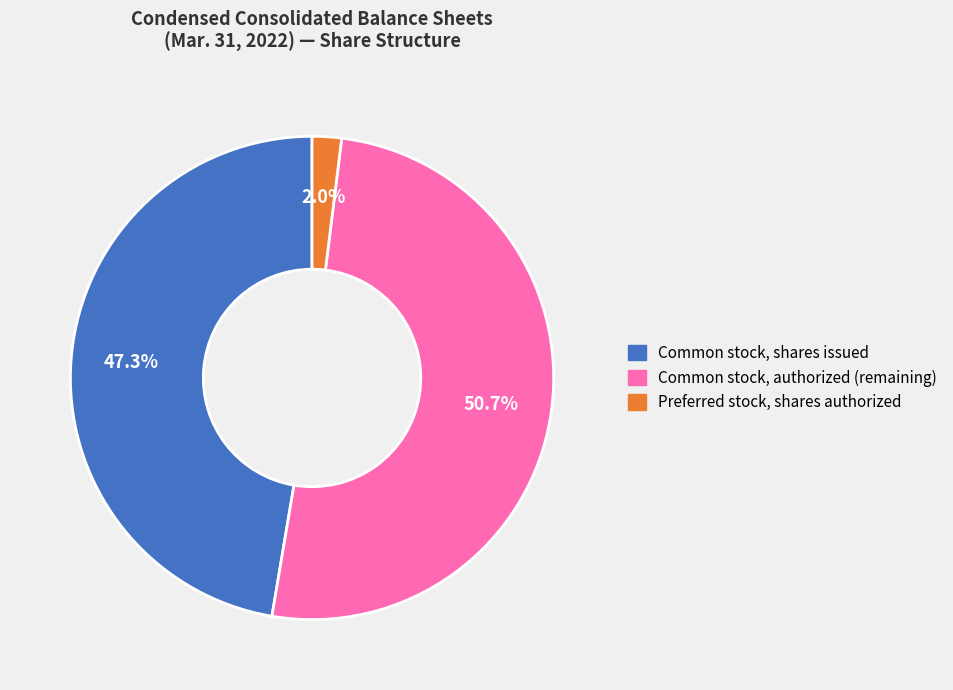

Is there a majority slice in this chart?

Yes